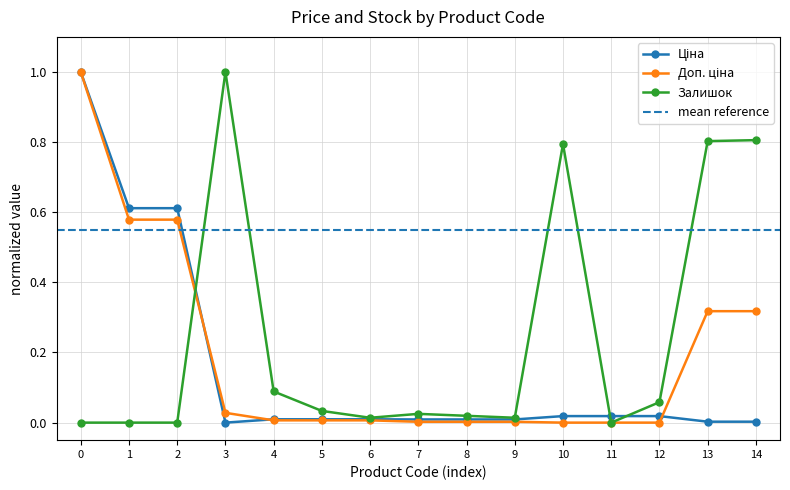

Is it true that Залишок equals 0.0 at 2?

True